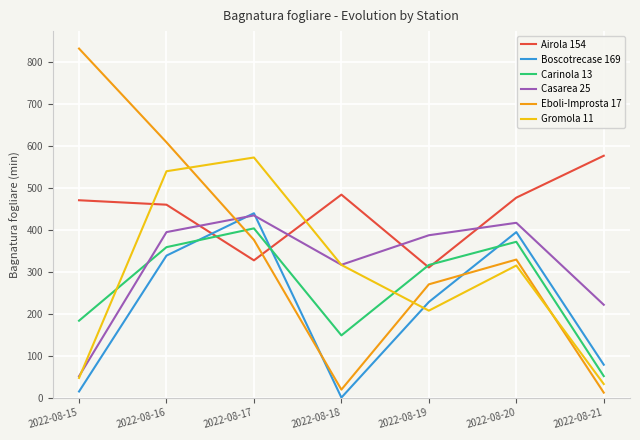

What is the difference between the maximum and minimum values in the Gromola 11 series?

540.5